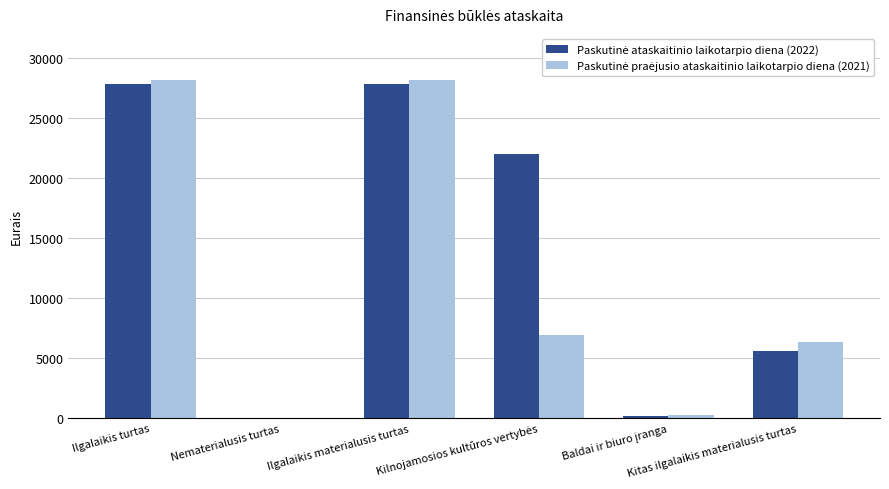

What is the greatest value displayed?

28180